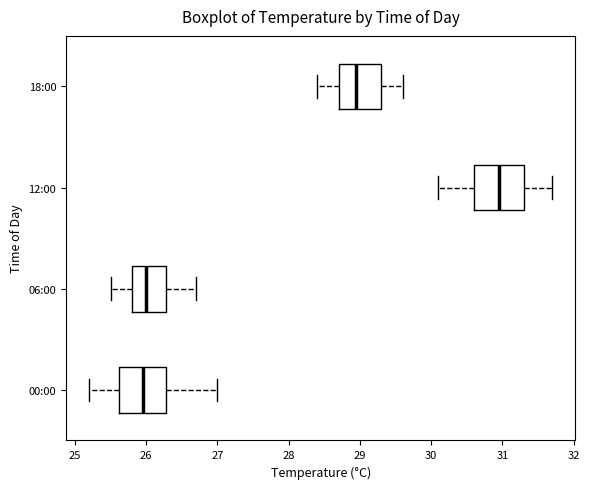

Reading bottom to top, read every box against the x-axis: the position of its median line, the range the box covers, and the ends of its whiskers. The values are not printed on the chart, so give them approximately, as read against the axis.

00:00: median 26.0, box 25.6 to 26.3, whiskers 25.2 to 27.0
06:00: median 26.0, box 25.8 to 26.3, whiskers 25.5 to 26.7
12:00: median 31.0, box 30.6 to 31.3, whiskers 30.1 to 31.7
18:00: median 29.0, box 28.7 to 29.3, whiskers 28.4 to 29.6